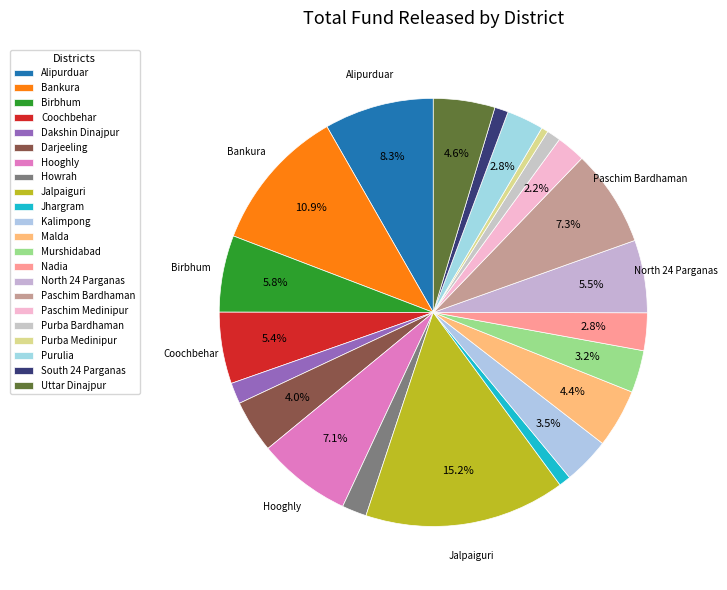

How many segments does this pie chart have?

22